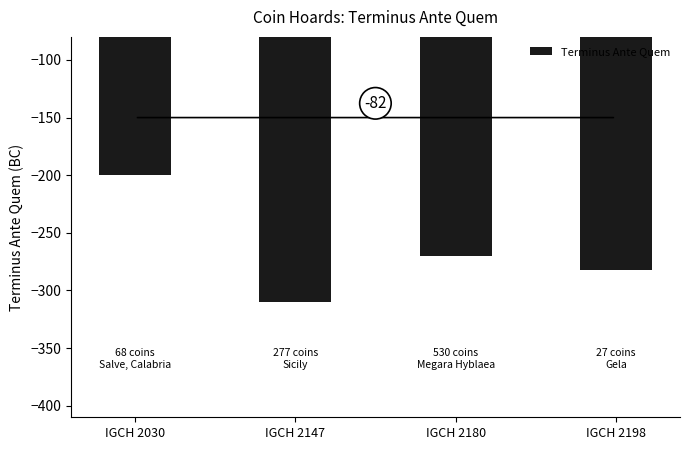

Reading right to left, transcribe all the data shown in this chart.

IGCH 2198=-282	IGCH 2180=-270	IGCH 2147=-310	IGCH 2030=-200